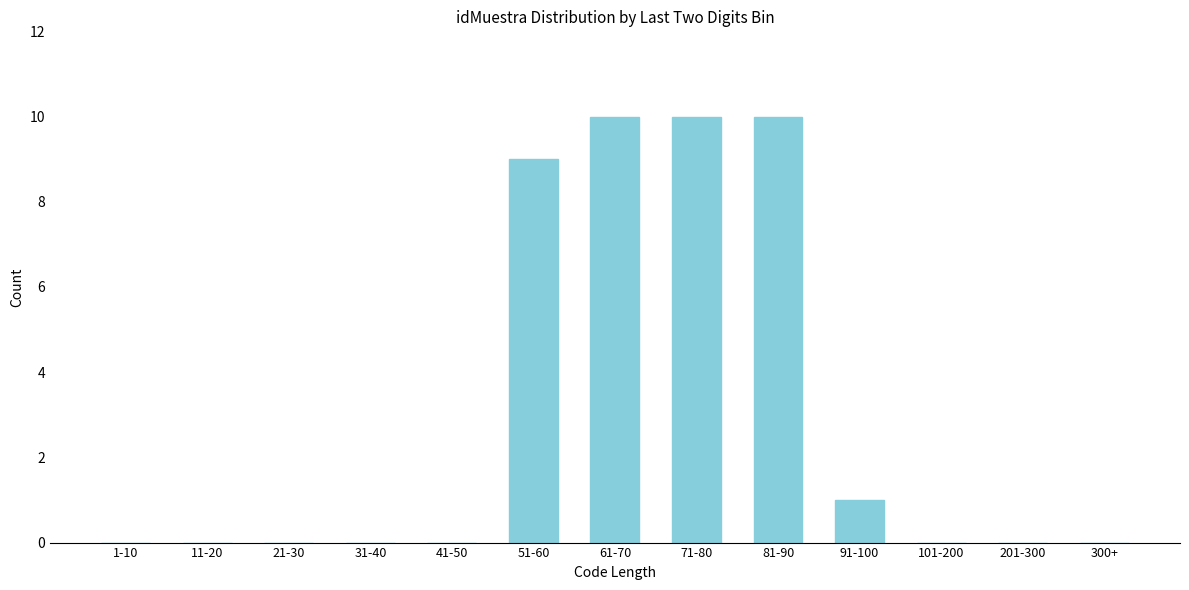

Reading right to left, list all the values displayed in this chart.

300+=0	201-300=0	101-200=0	91-100=1	81-90=10	71-80=10	61-70=10	51-60=9	41-50=0	31-40=0	21-30=0	11-20=0	1-10=0